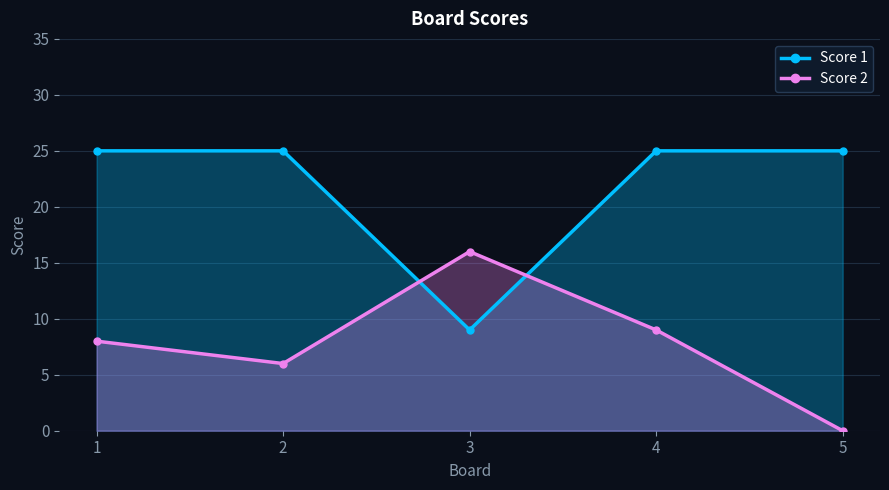

Reading left to right, transcribe all the data shown in this chart.

Score 1: 25	25	9	25	25
Score 2: 8	6	16	9	0